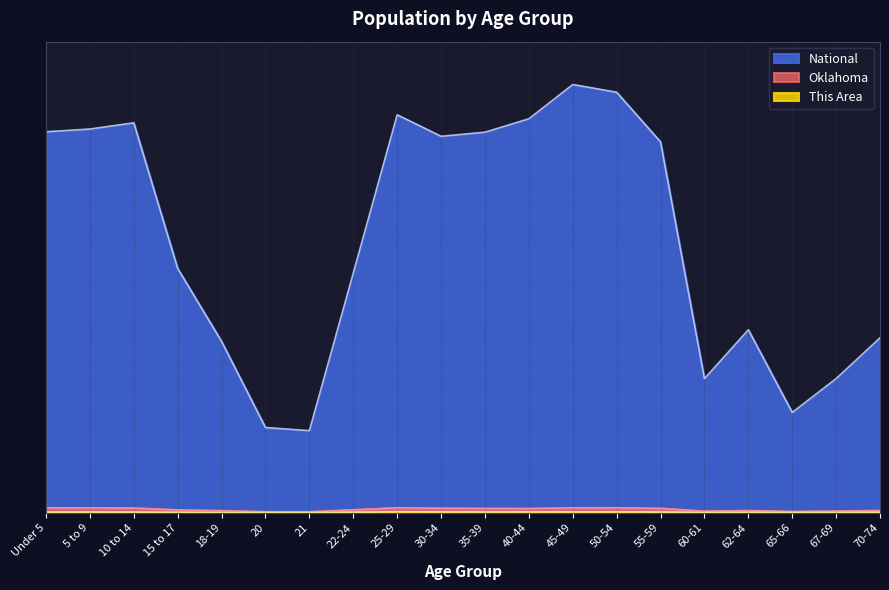

How many Oklahoma values are between 0 and 1?

20